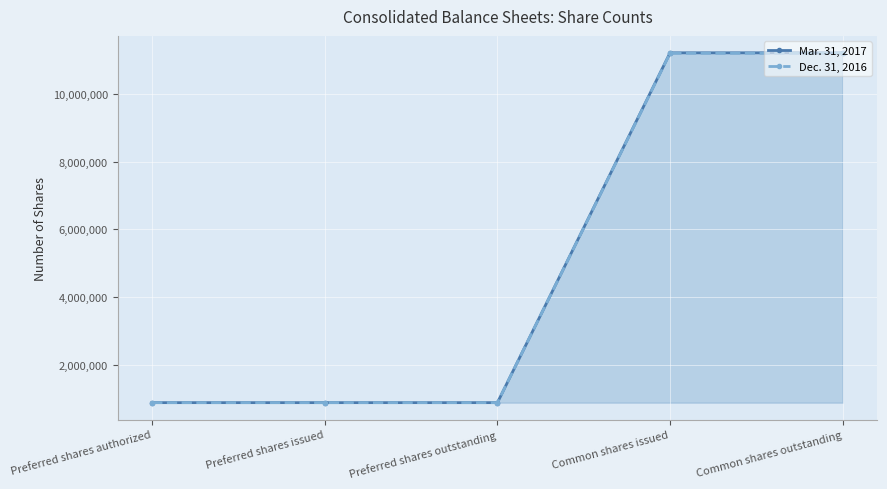

List the series in order of their overall mean, lowest first.

Dec. 31, 2016, Mar. 31, 2017